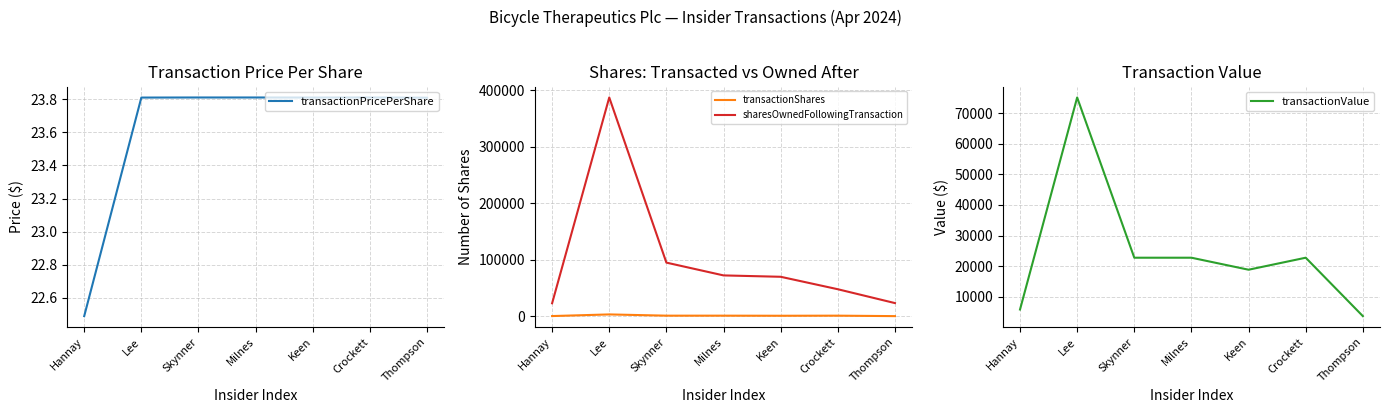

In transactionShares, how many points are lower than both neighbors (excluding endpoints)?

1